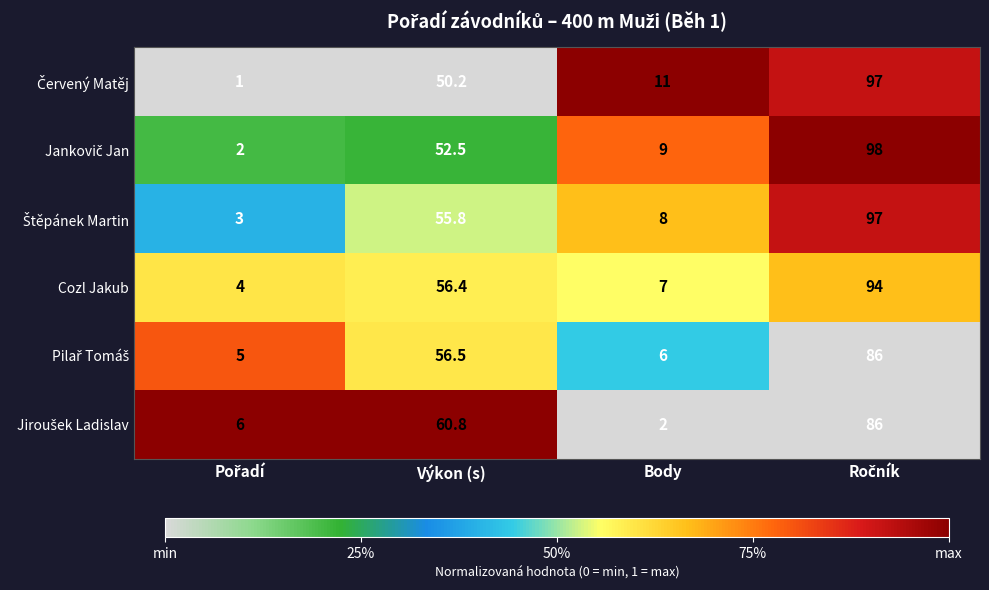

True or false: Cozl Jakub has a value of 56.4 at Výkon (s).

True